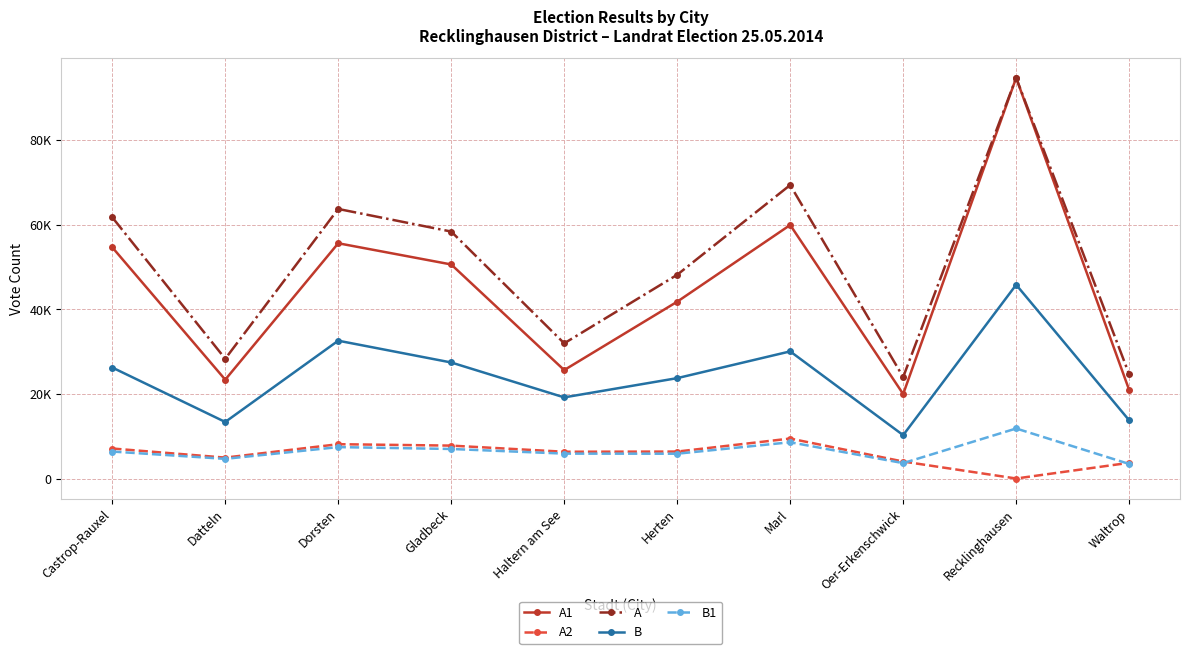

Reading left to right, transcribe all the data shown in this chart.

A1: Castrop-Rauxel=54618	Datteln=23347	Dorsten=55571	Gladbeck=50563	Haltern am See=25611	Herten=41765	Marl=59888	Oer-Erkenschwick=19956	Recklinghausen=94648	Waltrop=20917
A2: Castrop-Rauxel=7087	Datteln=4935	Dorsten=8104	Gladbeck=7770	Haltern am See=6322	Herten=6363	Marl=9438	Oer-Erkenschwick=4009	Recklinghausen=0	Waltrop=3710
A: Castrop-Rauxel=61705	Datteln=28282	Dorsten=63675	Gladbeck=58333	Haltern am See=31933	Herten=48128	Marl=69326	Oer-Erkenschwick=23965	Recklinghausen=94648	Waltrop=24627
B: Castrop-Rauxel=26218	Datteln=13354	Dorsten=32555	Gladbeck=27408	Haltern am See=19162	Herten=23708	Marl=30028	Oer-Erkenschwick=10243	Recklinghausen=45768	Waltrop=13746
B1: Castrop-Rauxel=6369	Datteln=4641	Dorsten=7418	Gladbeck=6978	Haltern am See=5879	Herten=5854	Marl=8568	Oer-Erkenschwick=3631	Recklinghausen=11814	Waltrop=3437